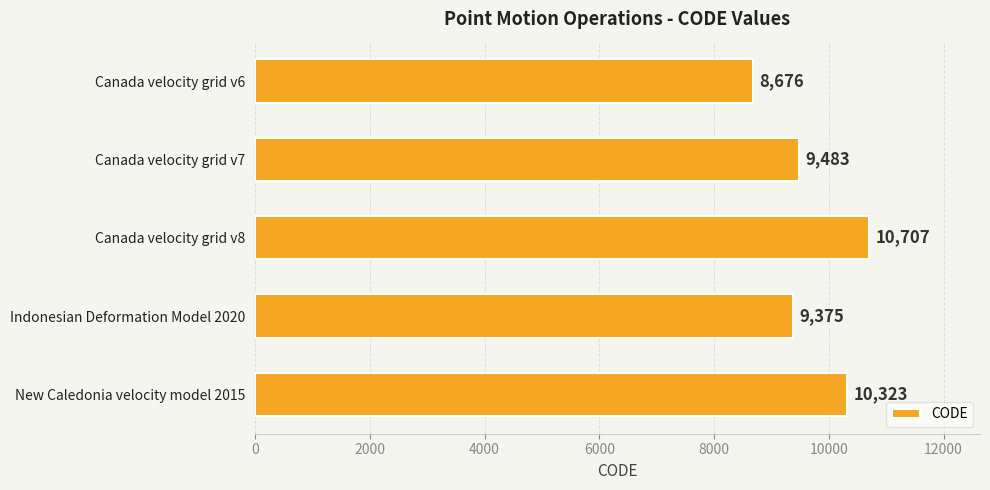

Approximately how many times larger is the value at Canada velocity grid v8 compared to Canada velocity grid v6?

1.2